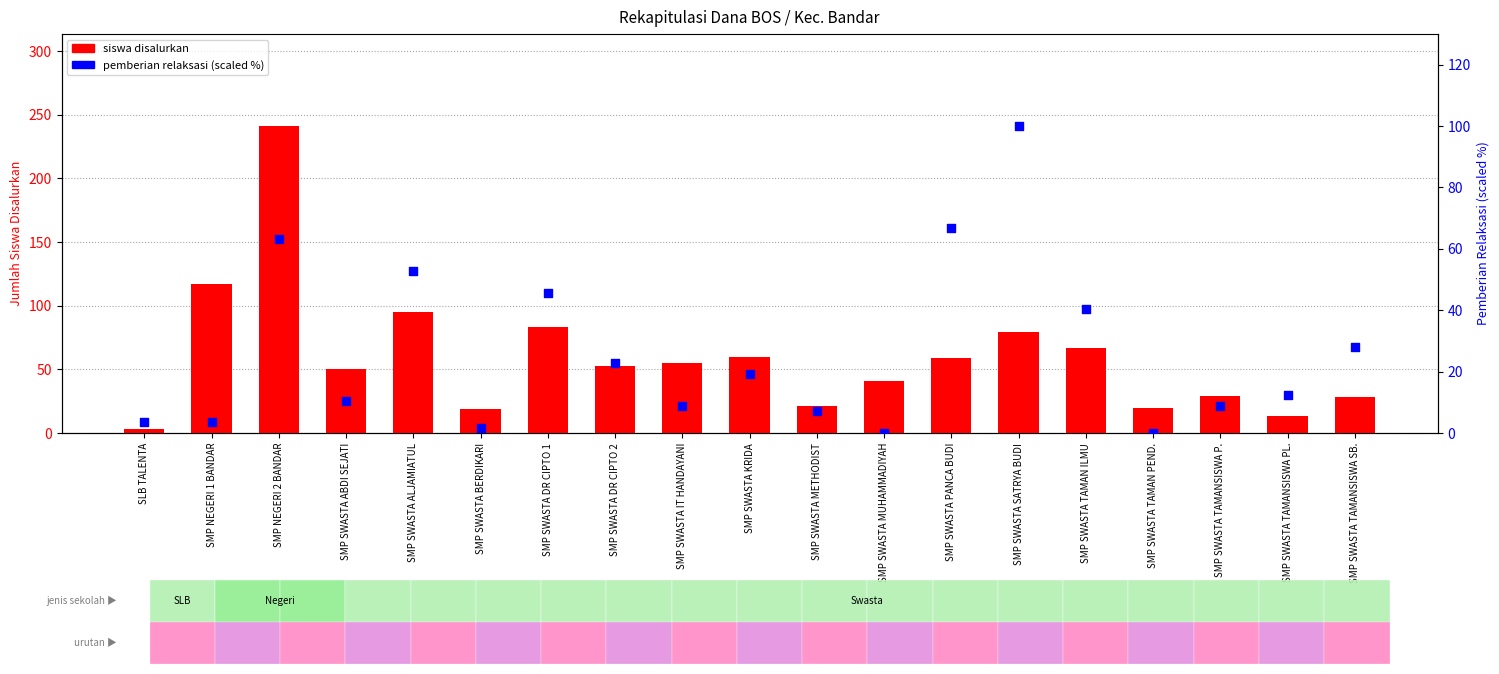

Is the value of siswa disalurkan at SMP SWASTA IT HANDAYANI greater than the value of pemberian relaksasi (%) at SMP SWASTA PANCA BUDI?

No